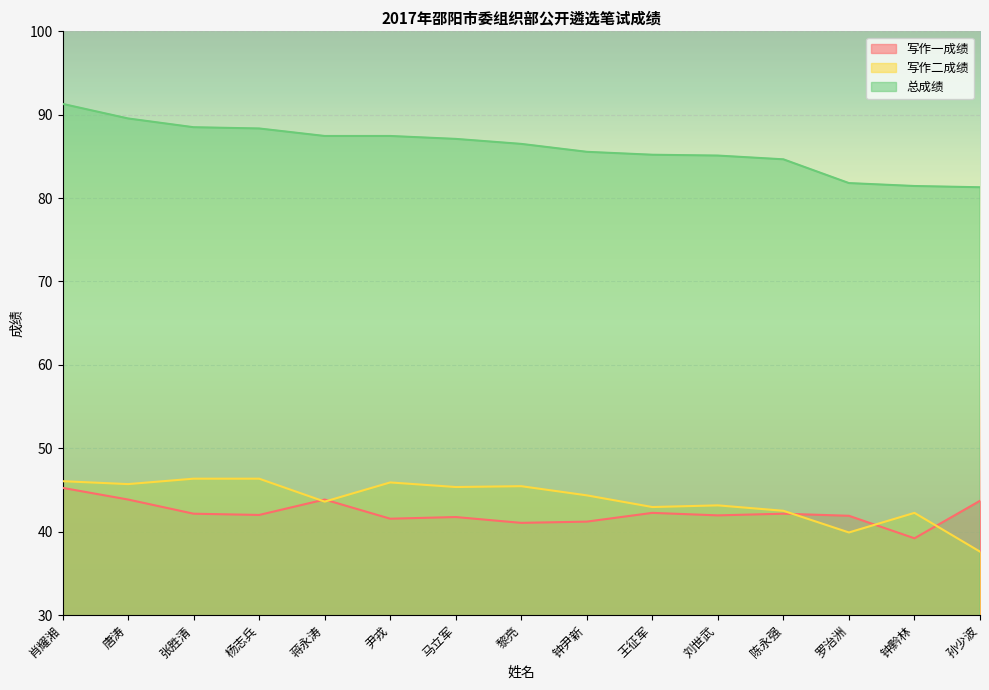

At 尹戎, list the series in order from largest to smallest.

总成绩, 写作二成绩, 写作一成绩